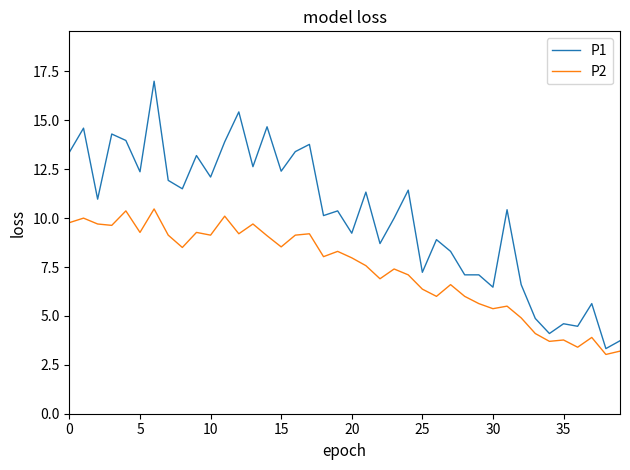

True or false: P2 and P1 cross at least once.

False